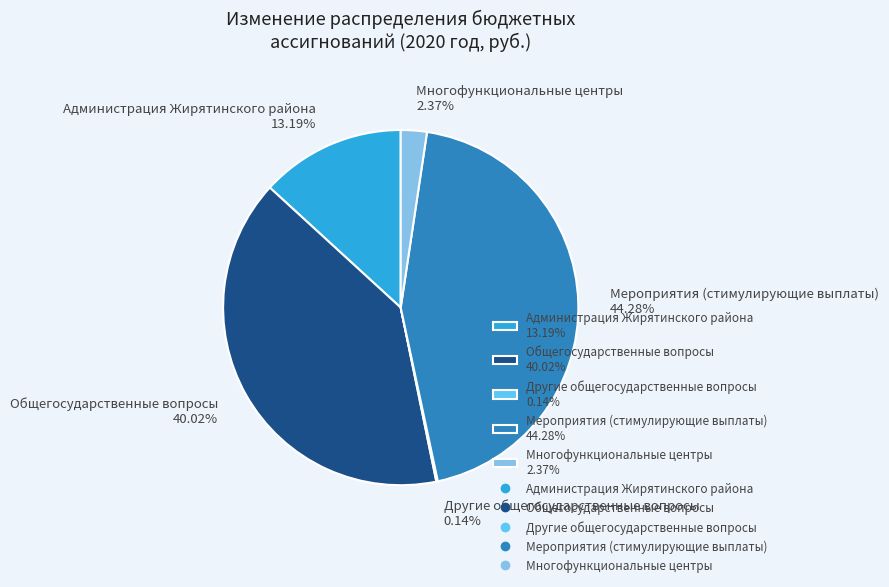

Combined, do Администрация Жирятинского района 13.19% and Многофункциональные центры 2.37% account for over 50%?

No